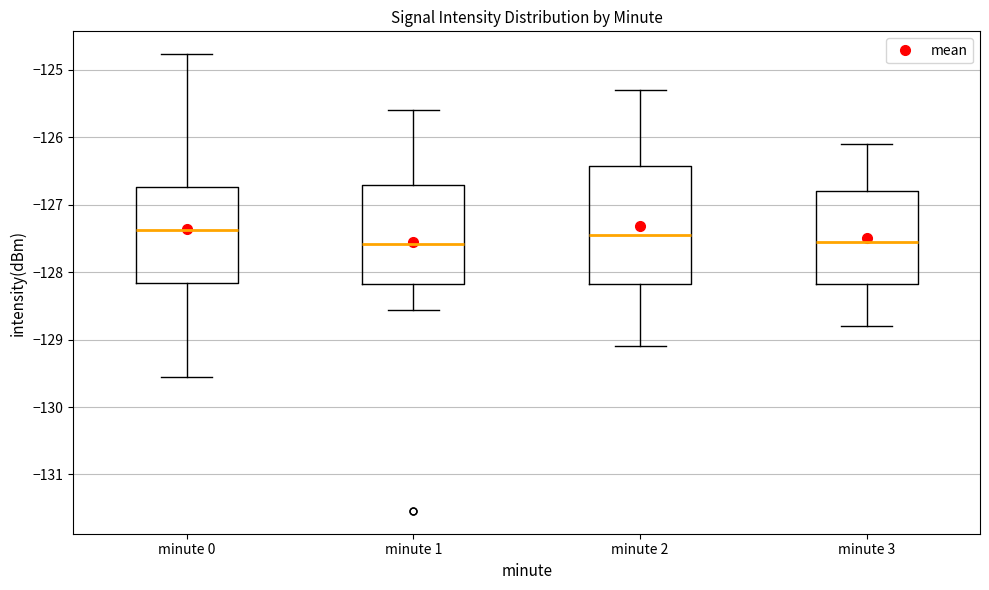

Where does the upper whisker of the box for minute 0 end on the y-axis? The values are not printed on the chart, so give them approximately, as read against the axis.

-124.8